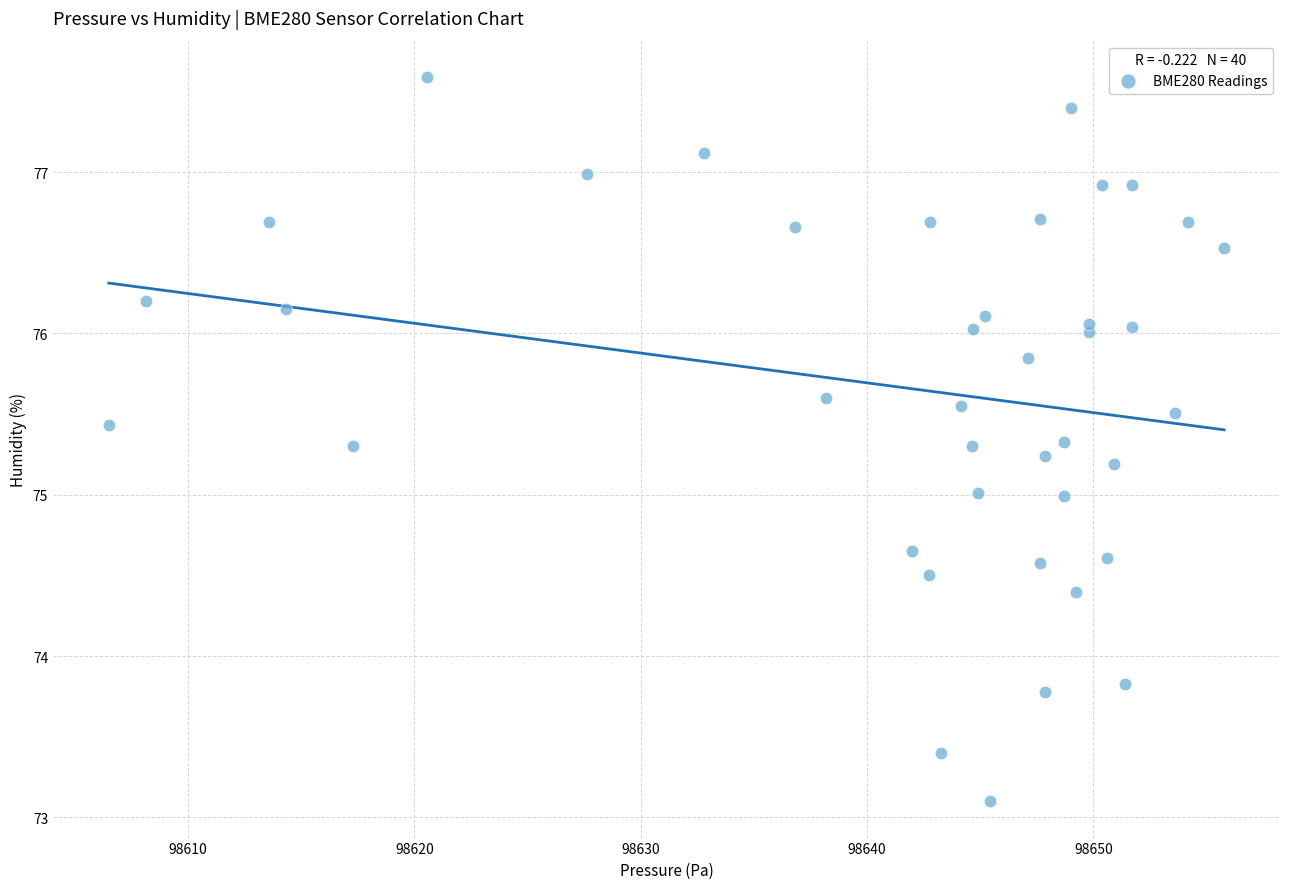

What is the range of Y values (max minus min)?

4.5